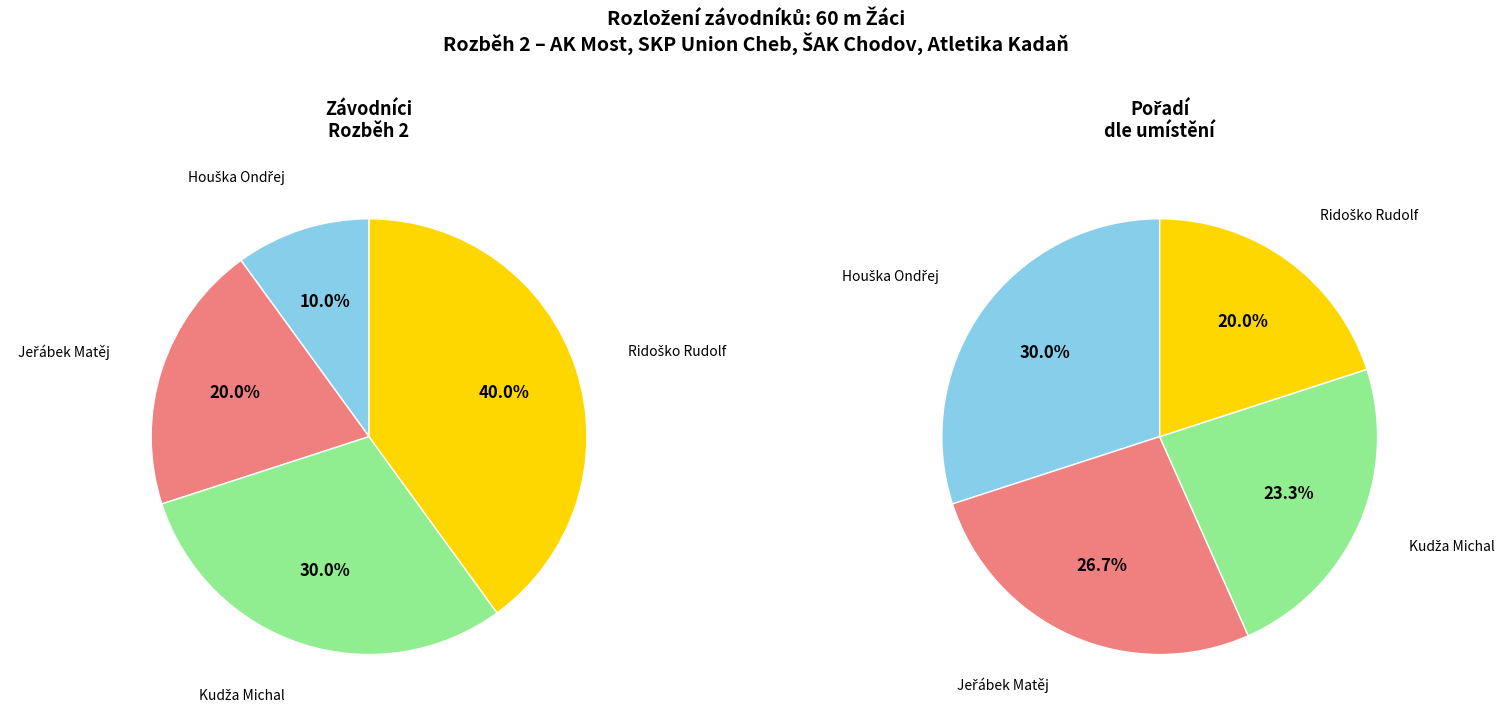

How much of the chart is everything except Houška Ondřej?

90.0%